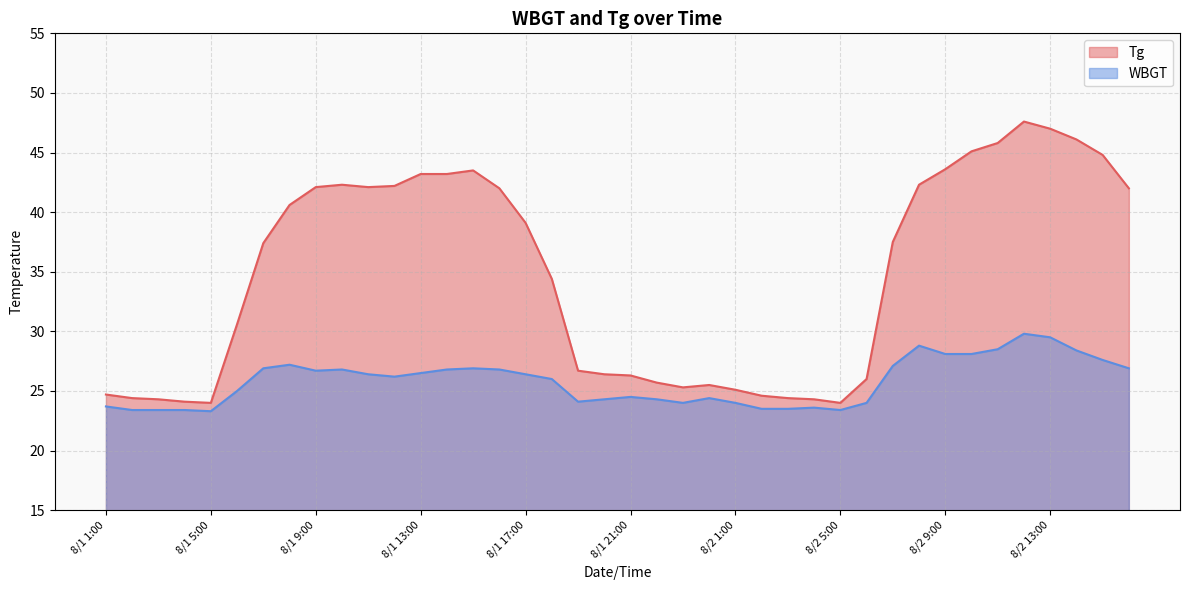

Count the number of categories in the chart.

40